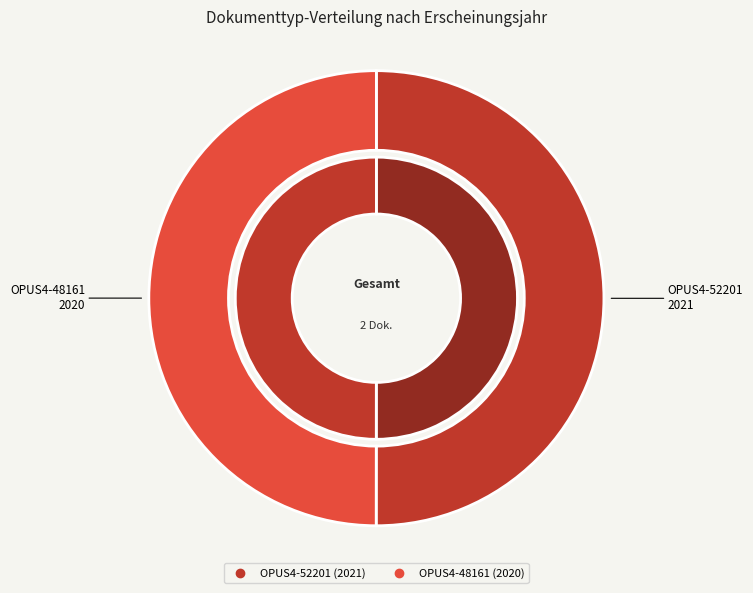

To the nearest percent, what portion does OPUS4-52201 represent?

50%